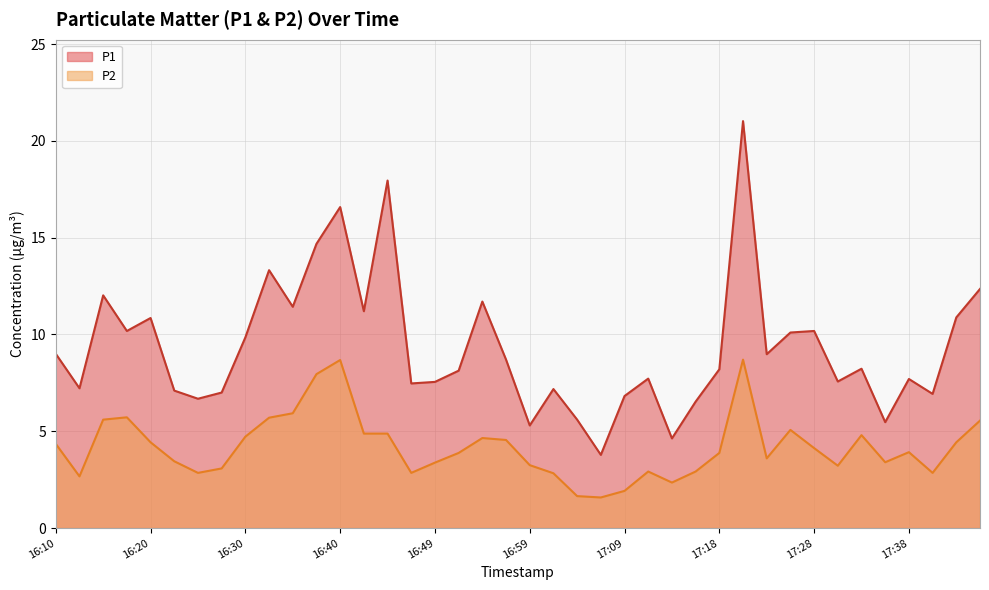

True or false: P1 has a value of 7.2 at 17:02.

True